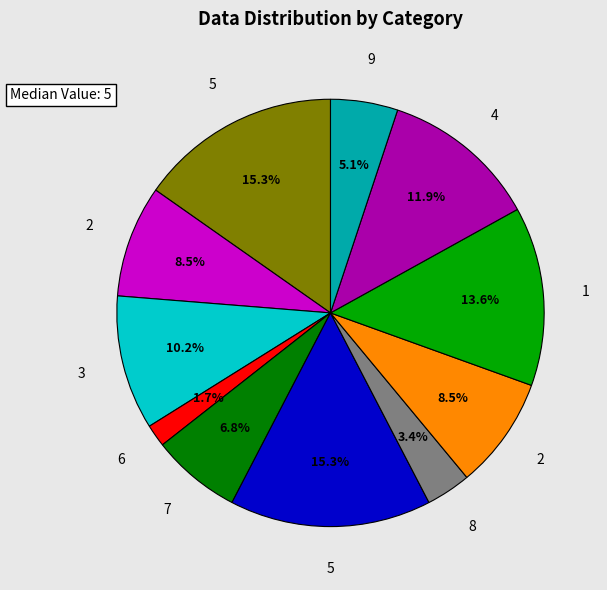

How many segments does this pie chart have?

11